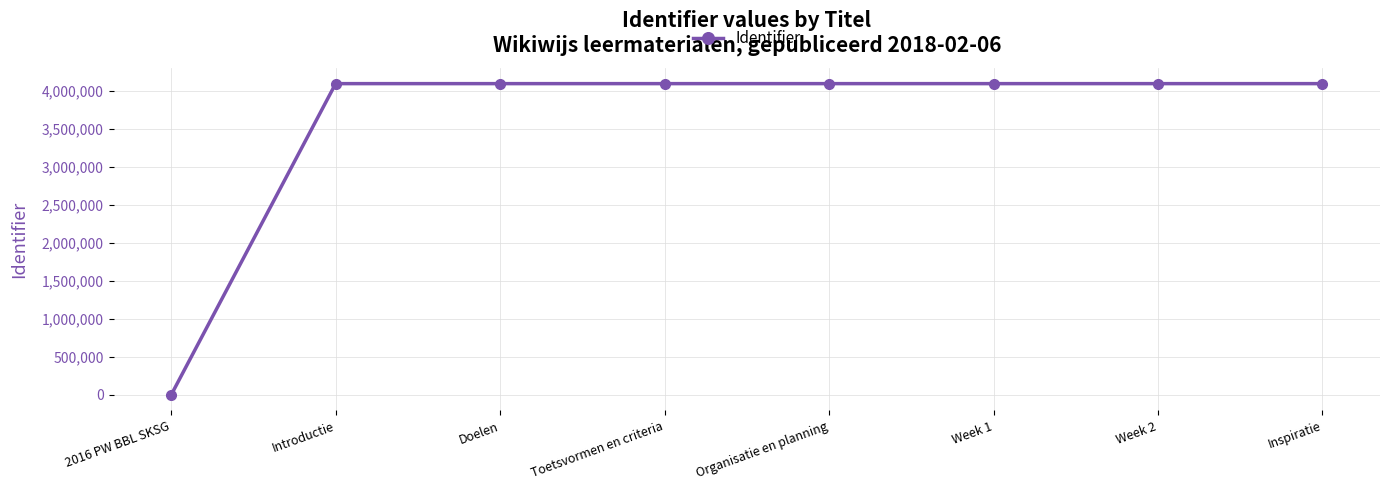

What is the label of the 2nd point from the left?

Introductie